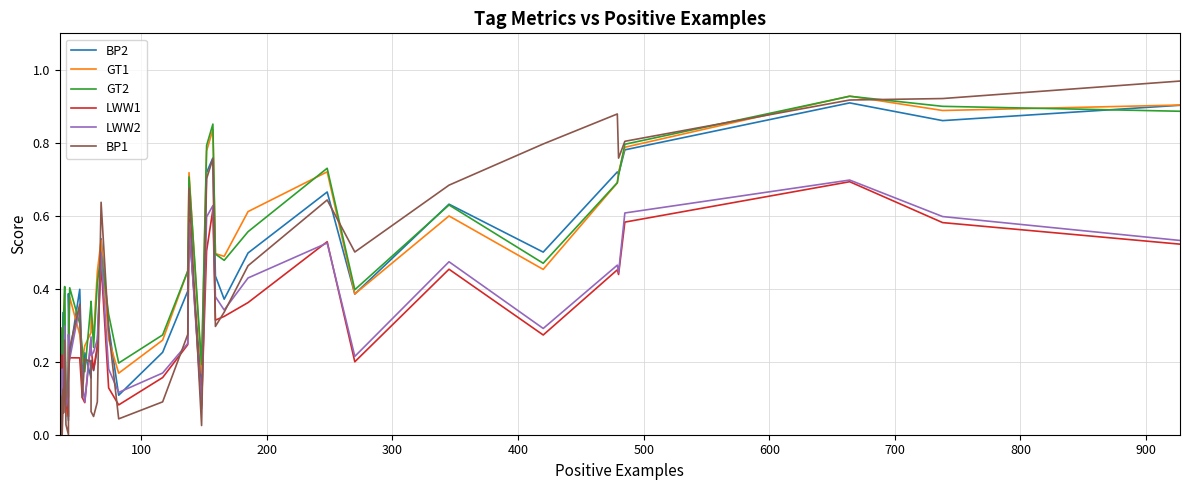

What is the value of the GT2 point at the 23rd from the left?

0.4